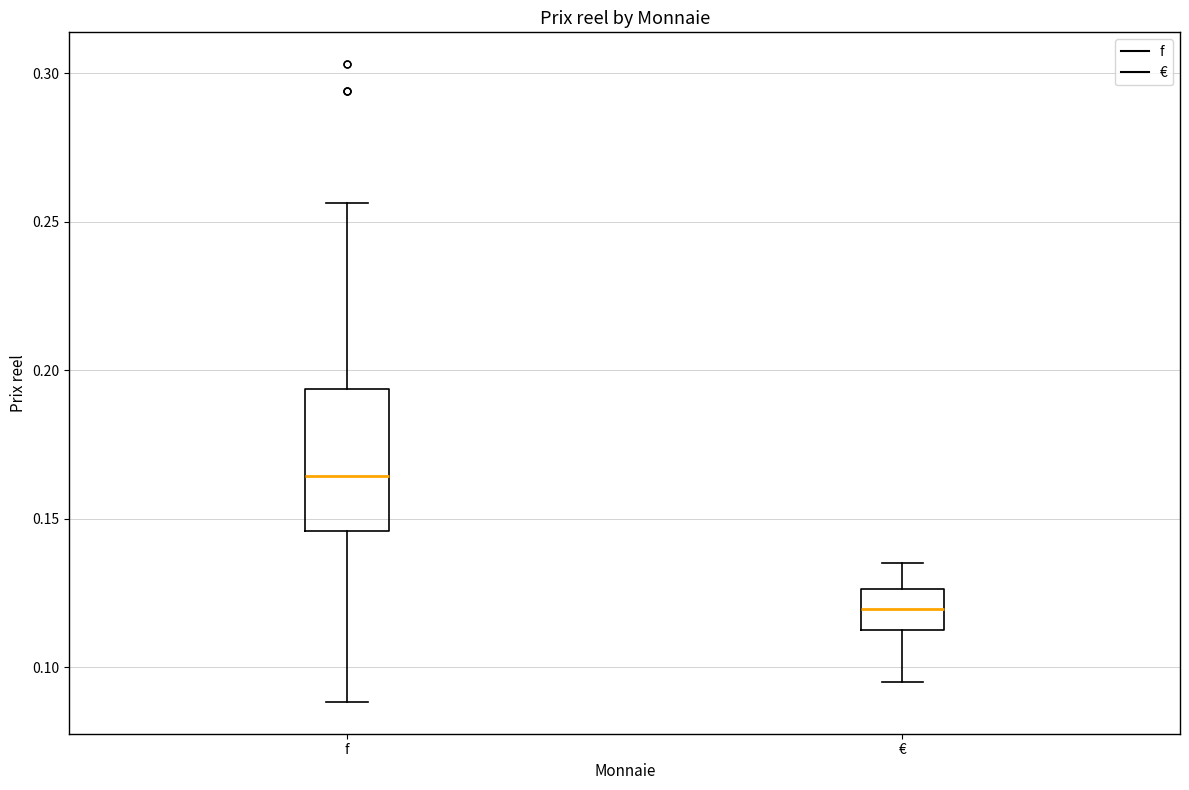

Reading left to right, read every box against the y-axis: the position of its median line, the range the box covers, and the ends of its whiskers. The values are not printed on the chart, so give them approximately, as read against the axis.

f: median 0.165, box 0.145 to 0.195, whiskers 0.090 to 0.255
€: median 0.120, box 0.115 to 0.125, whiskers 0.095 to 0.135